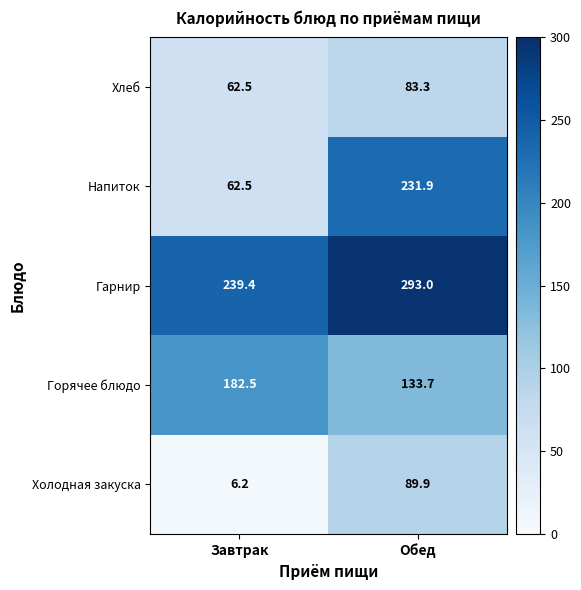

Reading left to right, what are all the values shown in this chart?

Хлеб: Завтрак=62.5	Обед=83.3
Напиток: Завтрак=62.5	Обед=231.9
Гарнир: Завтрак=239.4	Обед=293.0
Горячее блюдо: Завтрак=182.5	Обед=133.7
Холодная закуска: Завтрак=6.2	Обед=89.9